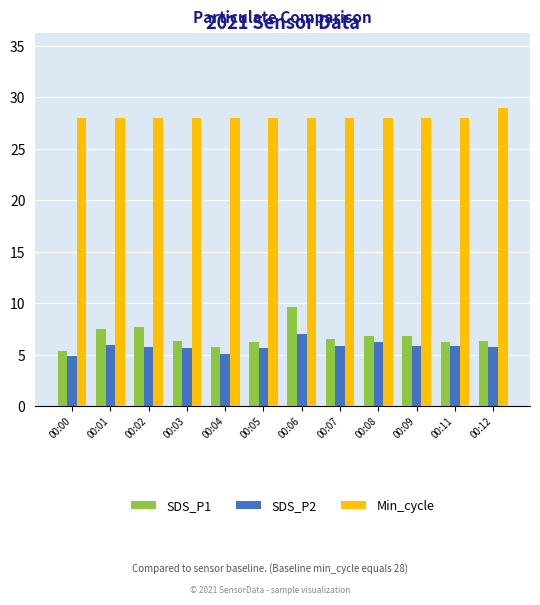

What is the average value of the SDS_P1 series?

6.7